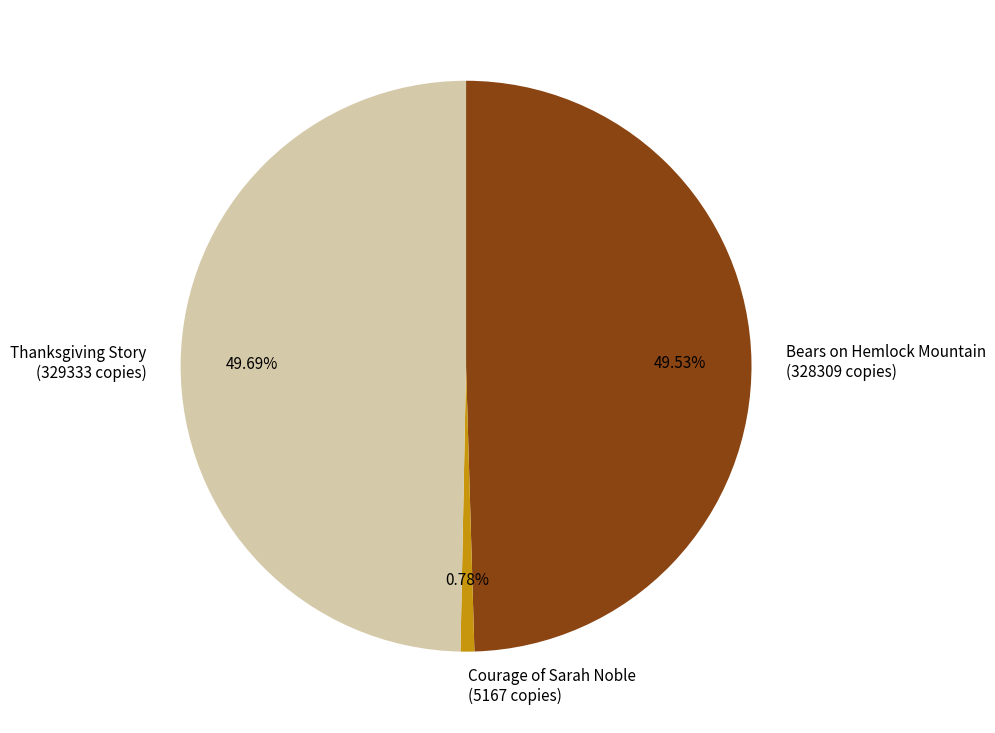

To the nearest percent, what is the average slice percentage?

33%